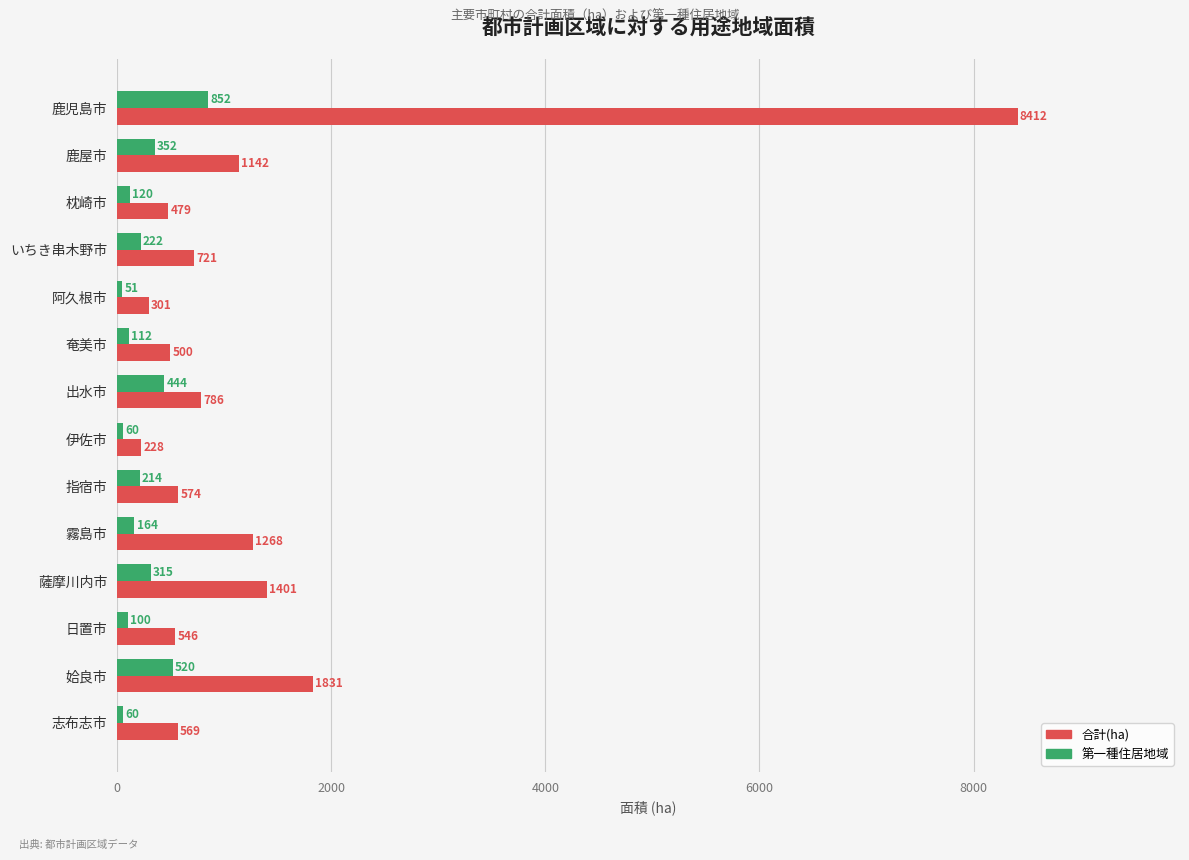

Which series has the largest total across all categories?

合計(ha)